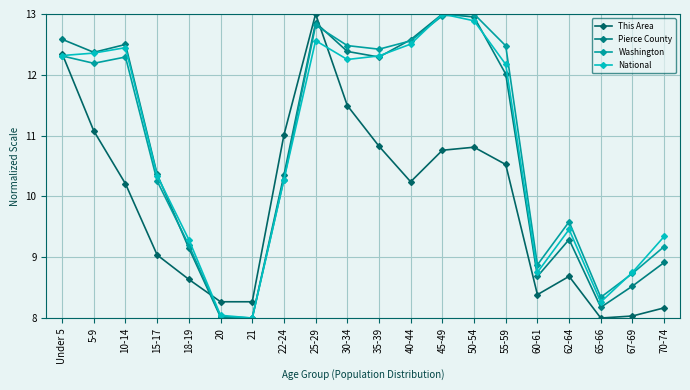

How many distinct data groups are displayed?

4